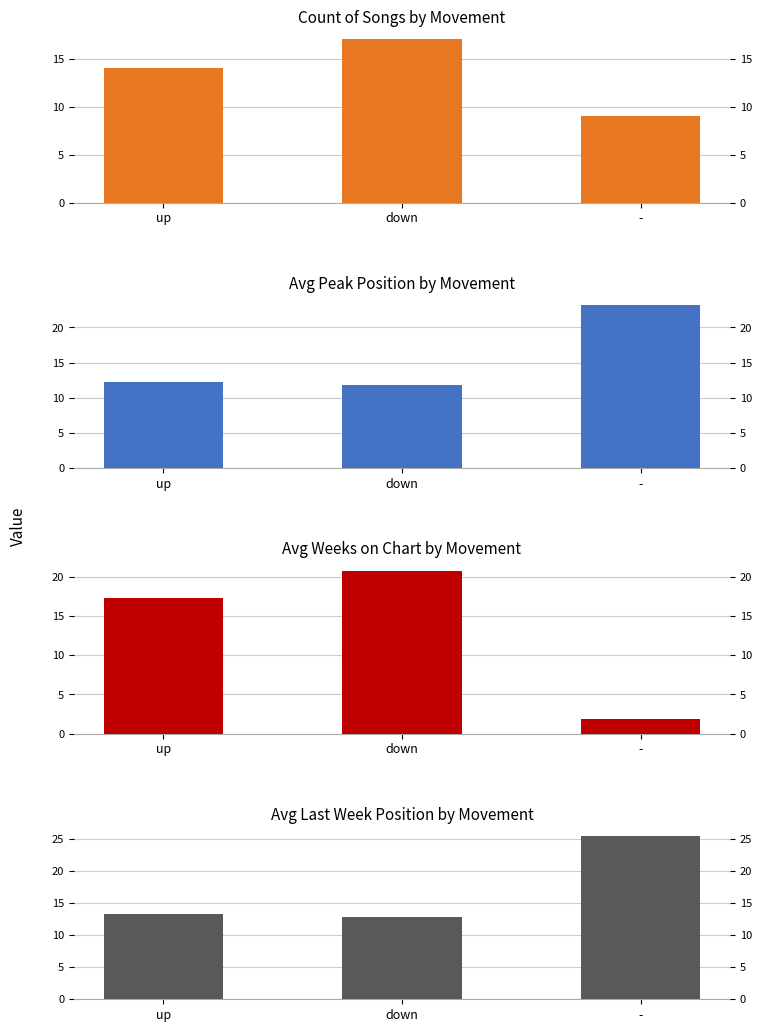

How many Count values are between 9 and 17?

3